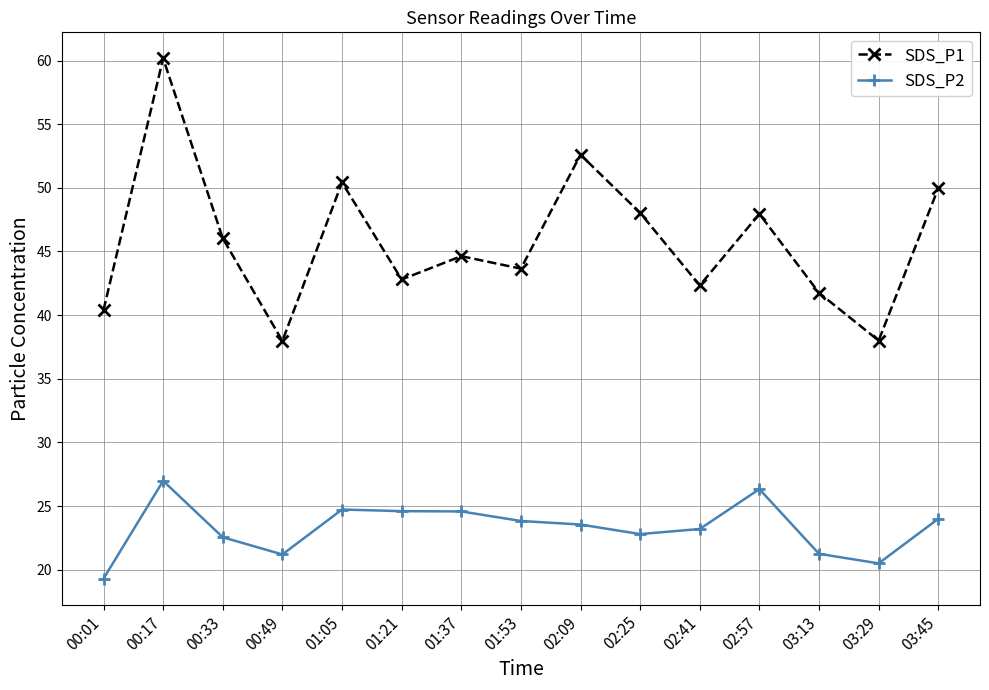

Which label corresponds to the smallest value in the chart?

00:01